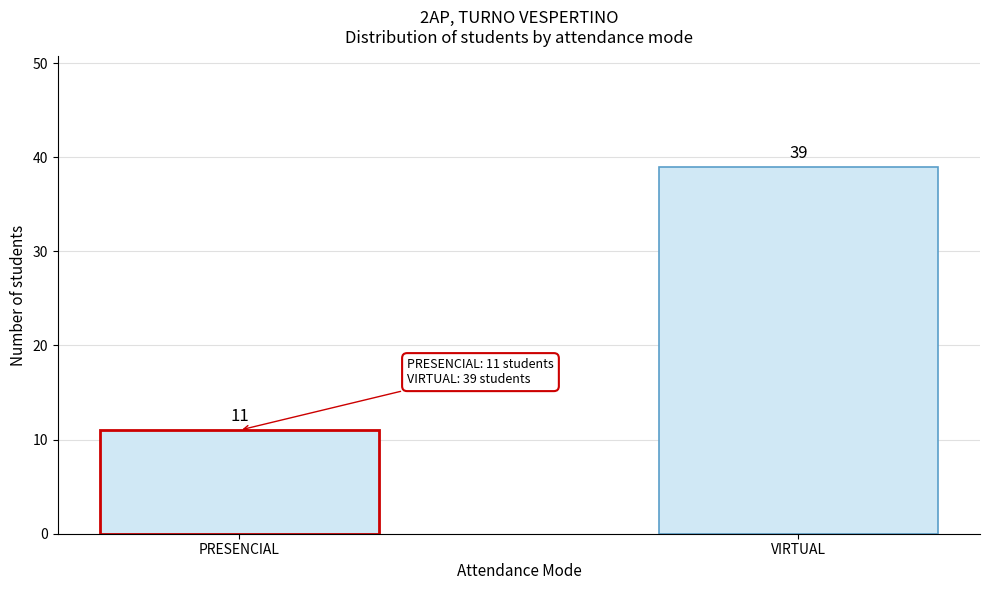

Reading right to left, what are all the values shown in this chart?

39	11